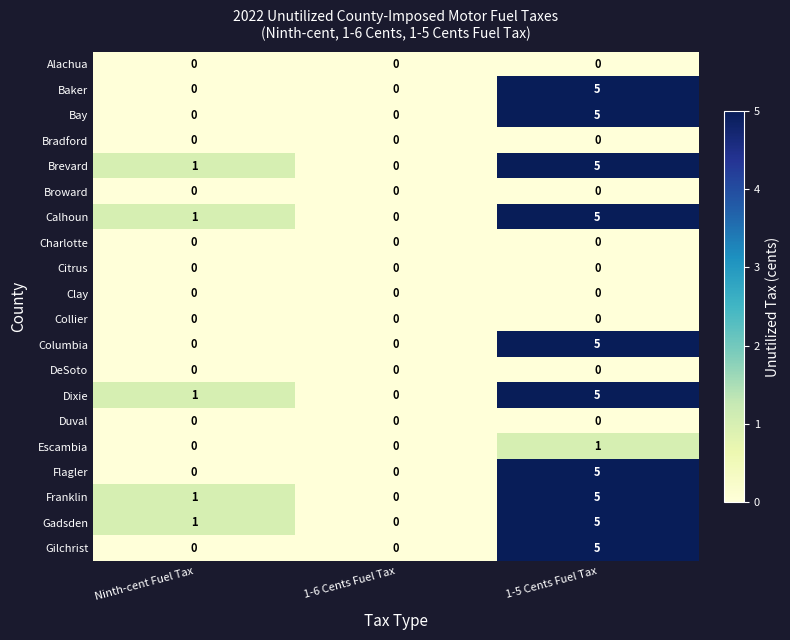

What is the difference between the Baker values at 1-5 Cents Fuel Tax and 1-6 Cents Fuel Tax?

5